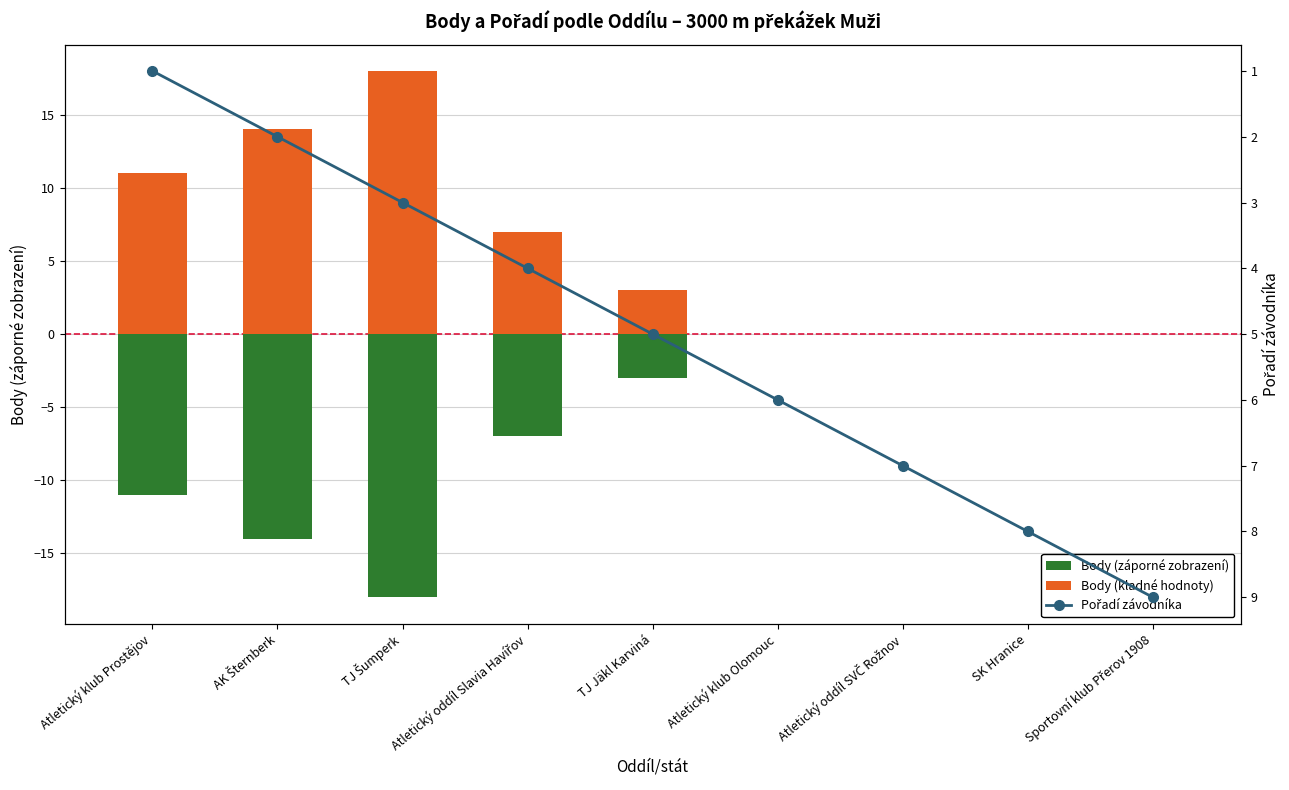

What is the value of the Pořadí závodníka bar at the 8th from the left?

8